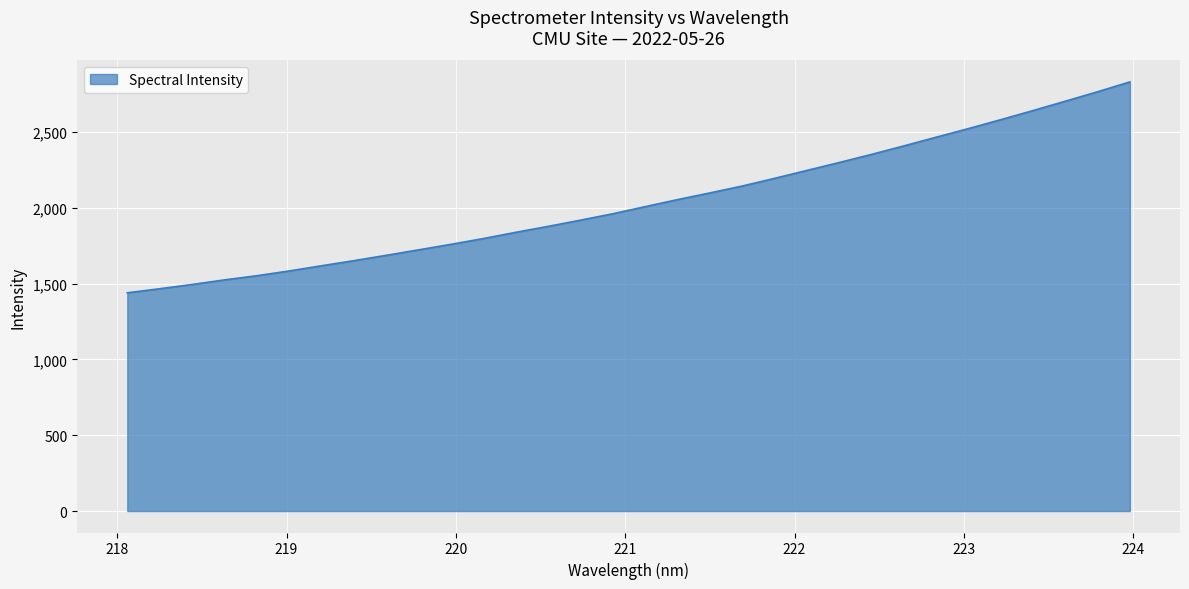

What is the minimum value shown in the chart?

1438.9